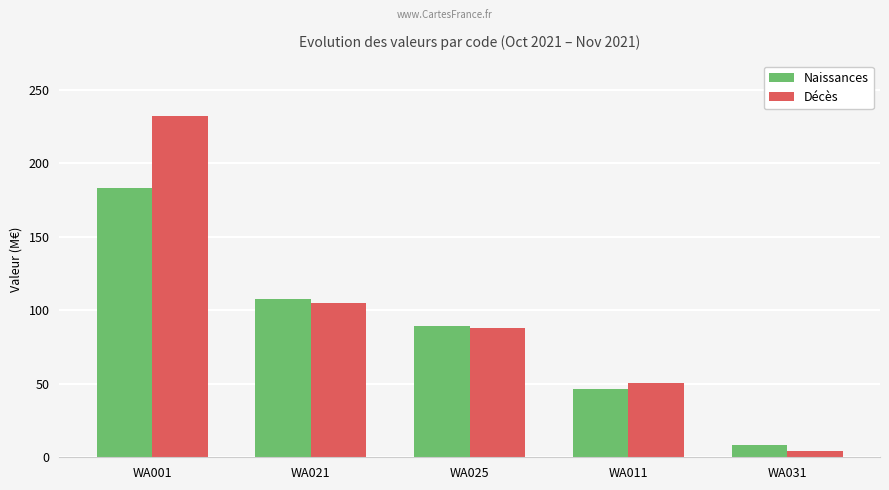

What is the label of the 3rd bar from the left?

WA025